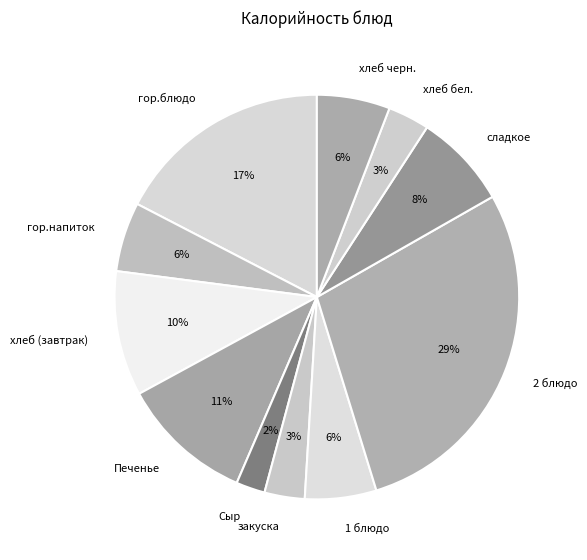

To the nearest percent, what is the average slice percentage?

9%